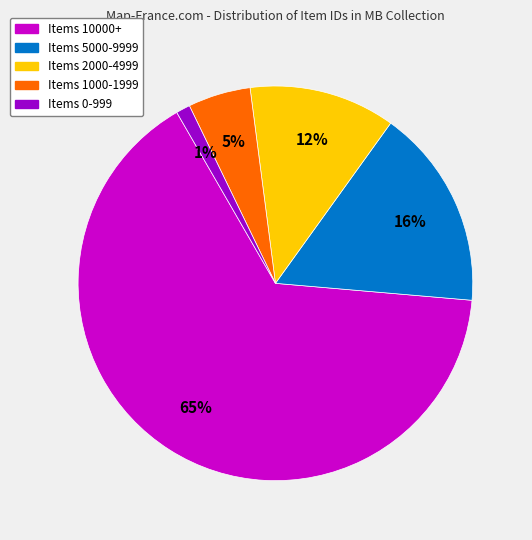

To the nearest percent, what is the average slice percentage?

20%